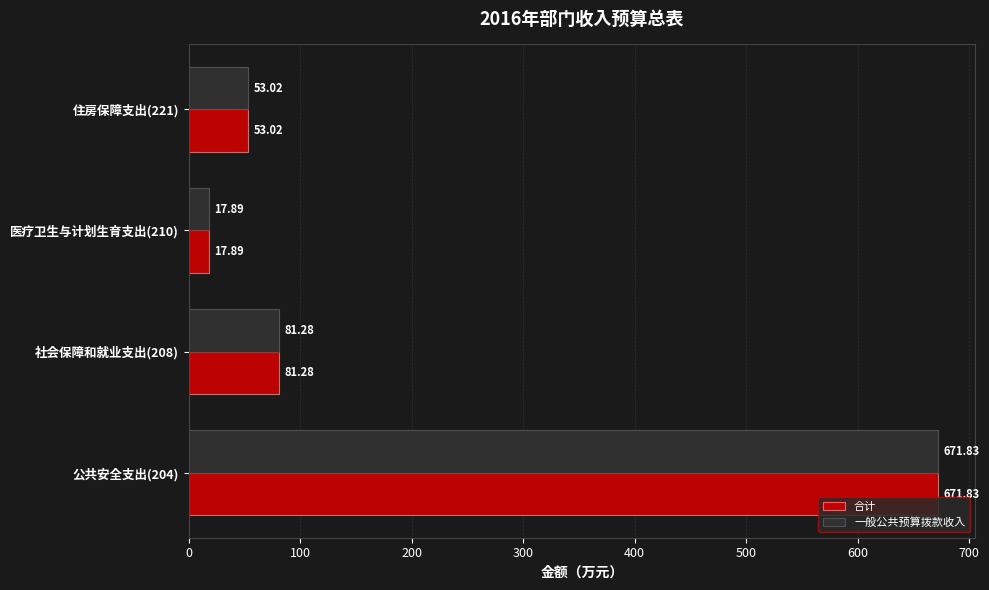

What is the total value across all series at 公共安全支出(204)?

1343.7